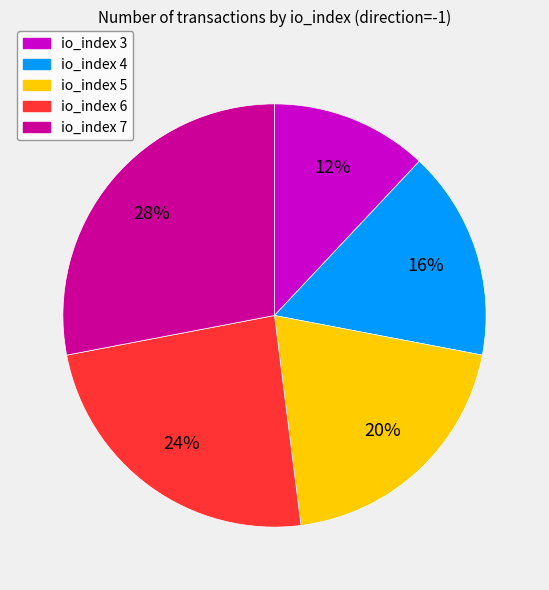

Is there any slice that represents more than half of the pie?

No